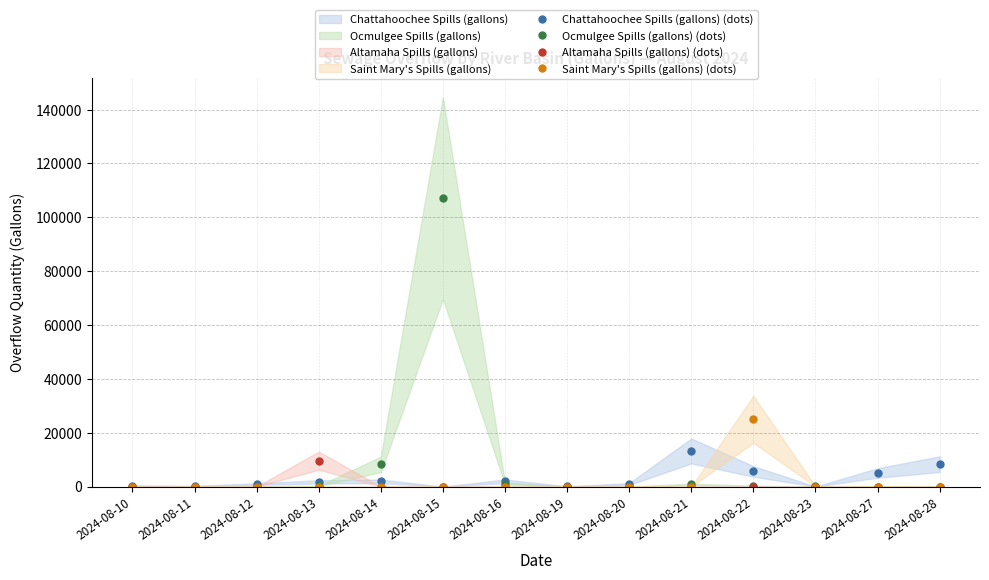

True or false: Altamaha Spills (gallons) (center) has a value of 16526 at 2024-08-13.

False